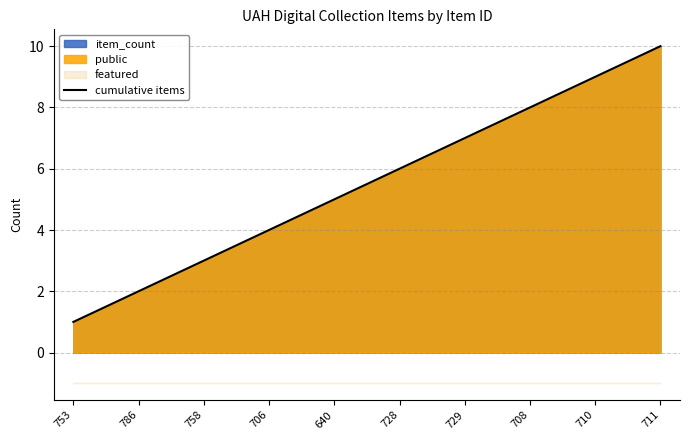

Reading right to left, list all the values displayed in this chart.

10	9	8	7	6	5	4	3	2	1